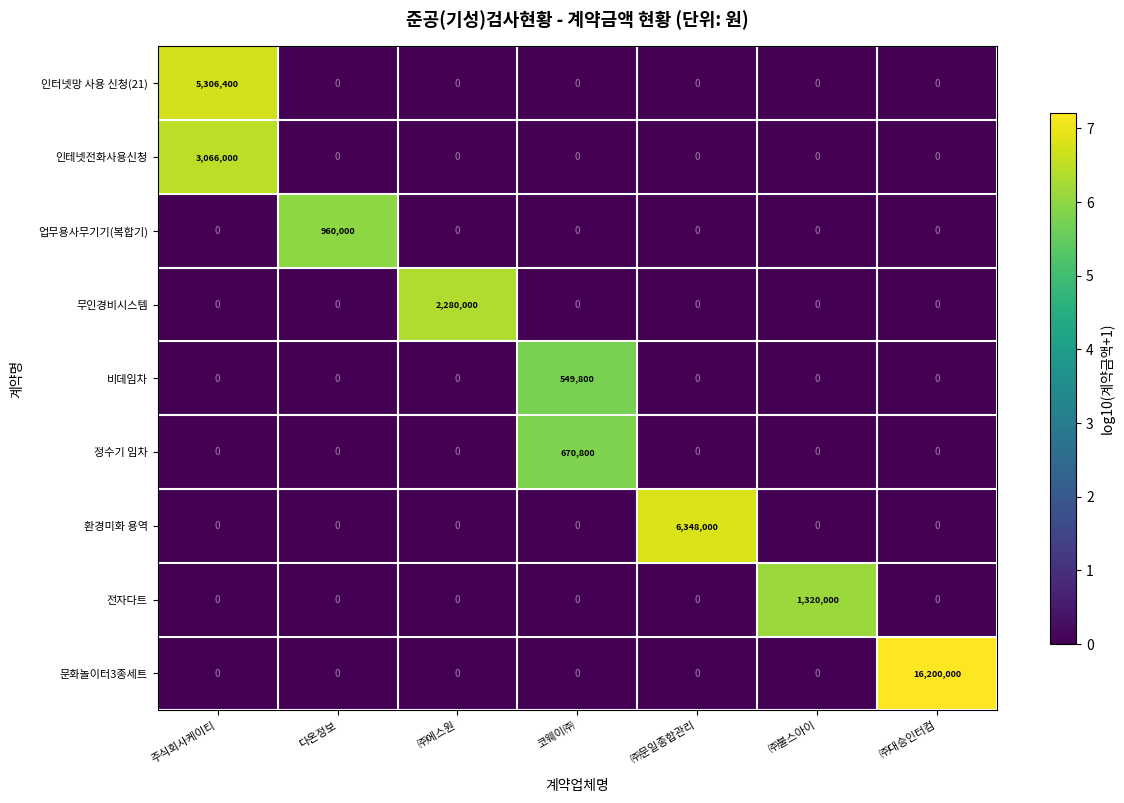

What is the maximum value shown in the chart?

16200000